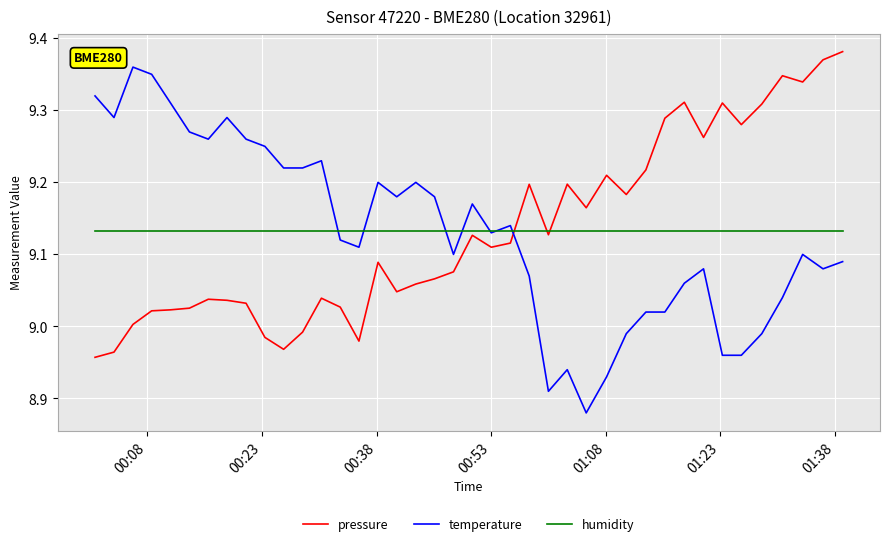

Which series has the widest spread of values?

temperature